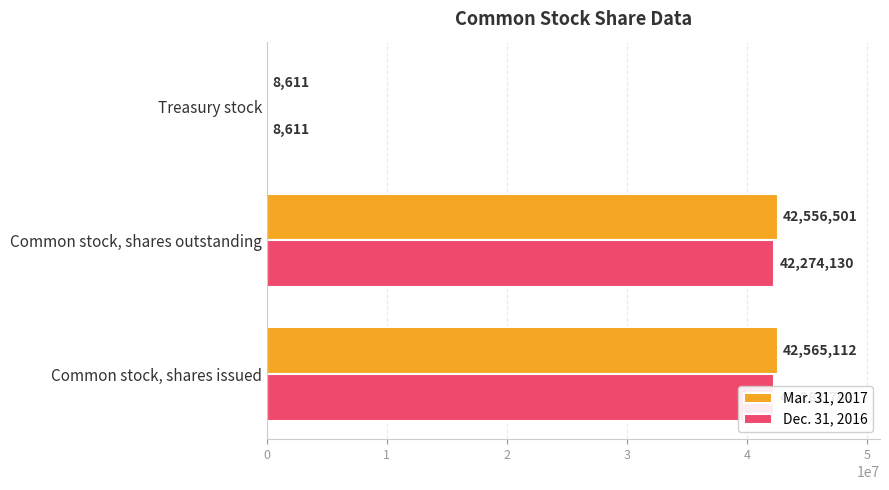

The value of Dec. 31, 2016 at Common stock, shares issued is 42282741. True or false?

True